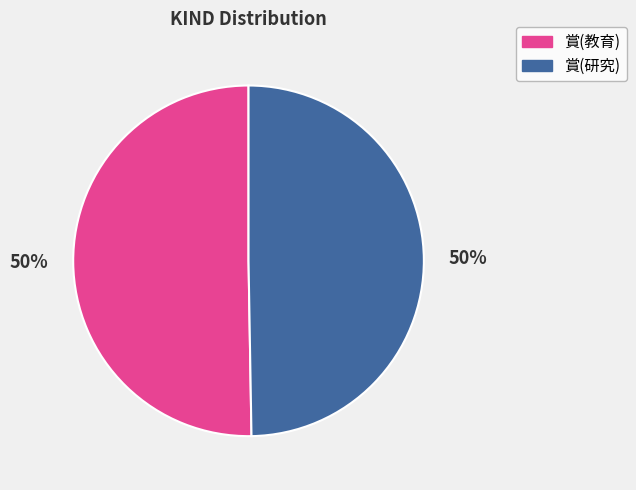

Is it true that 賞(教育) is 50% of the pie?

True